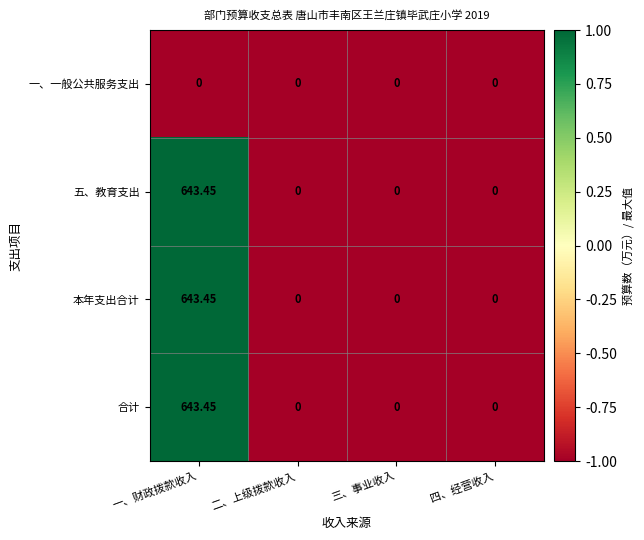

At which category is the sum across all series the highest?

一、财政拨款收入